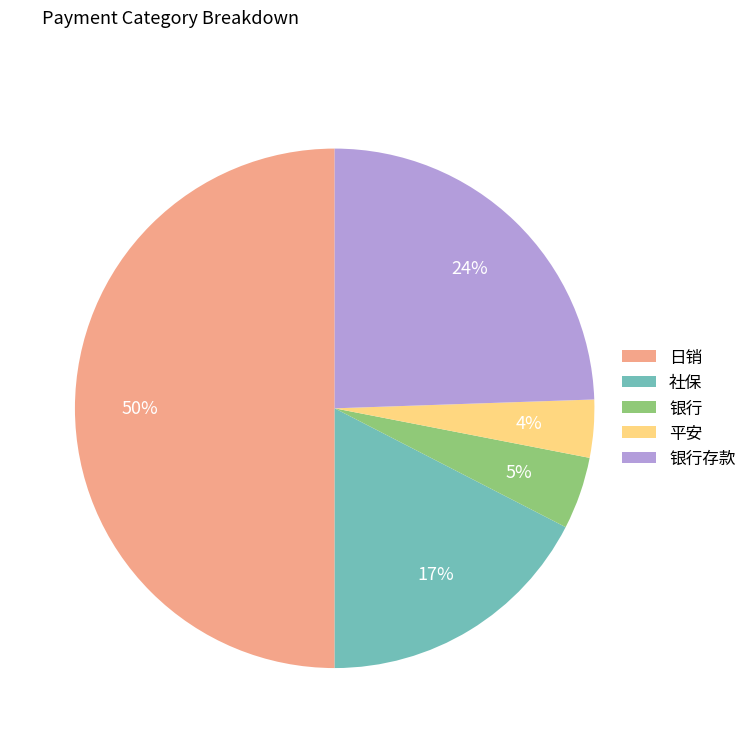

Which category accounts for the majority?

日销